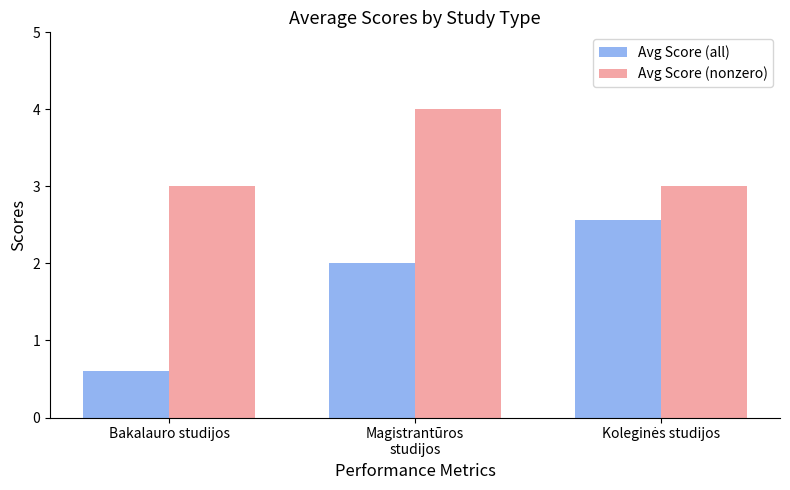

What position from the right is Bakalauro studijos?

3